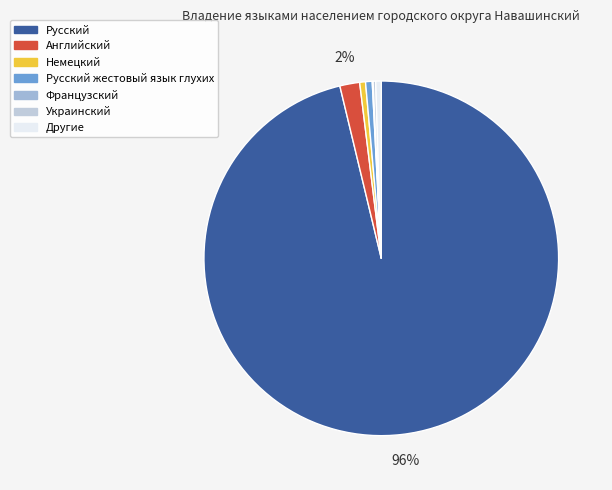

Rank the categories by value from highest to lowest.

Русский, Английский, Русский жестовый язык глухих, Немецкий, Другие, Украинский, Французский